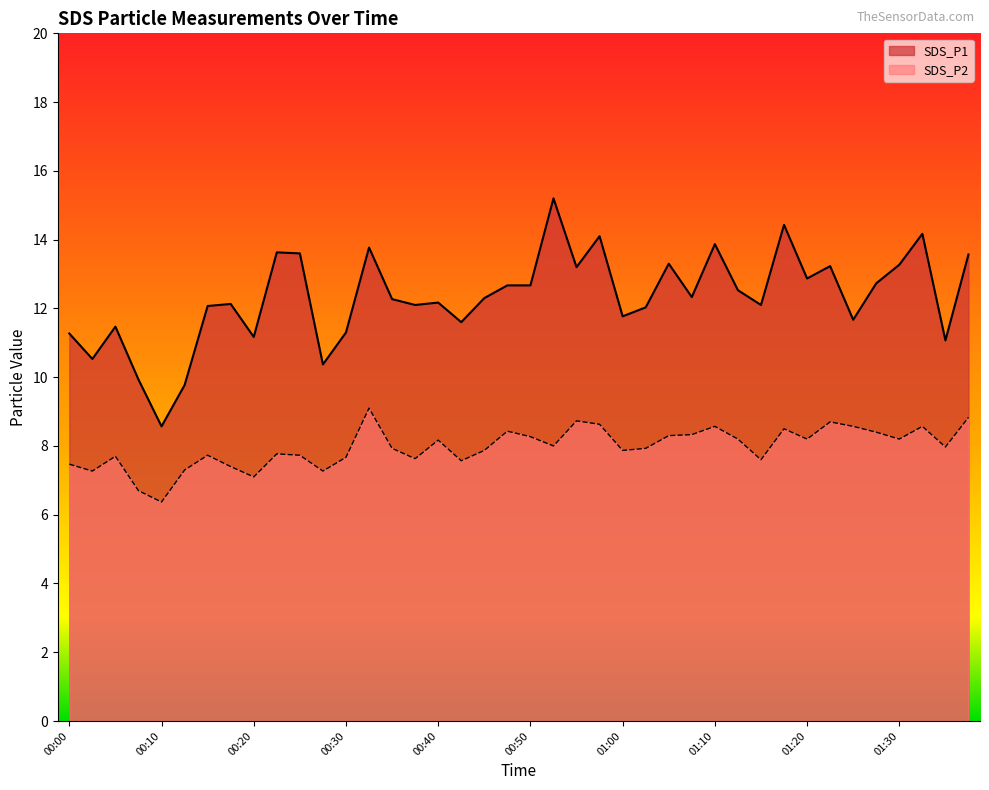

True or false: SDS_P2 has a value of 8.2 at 01:20.

True